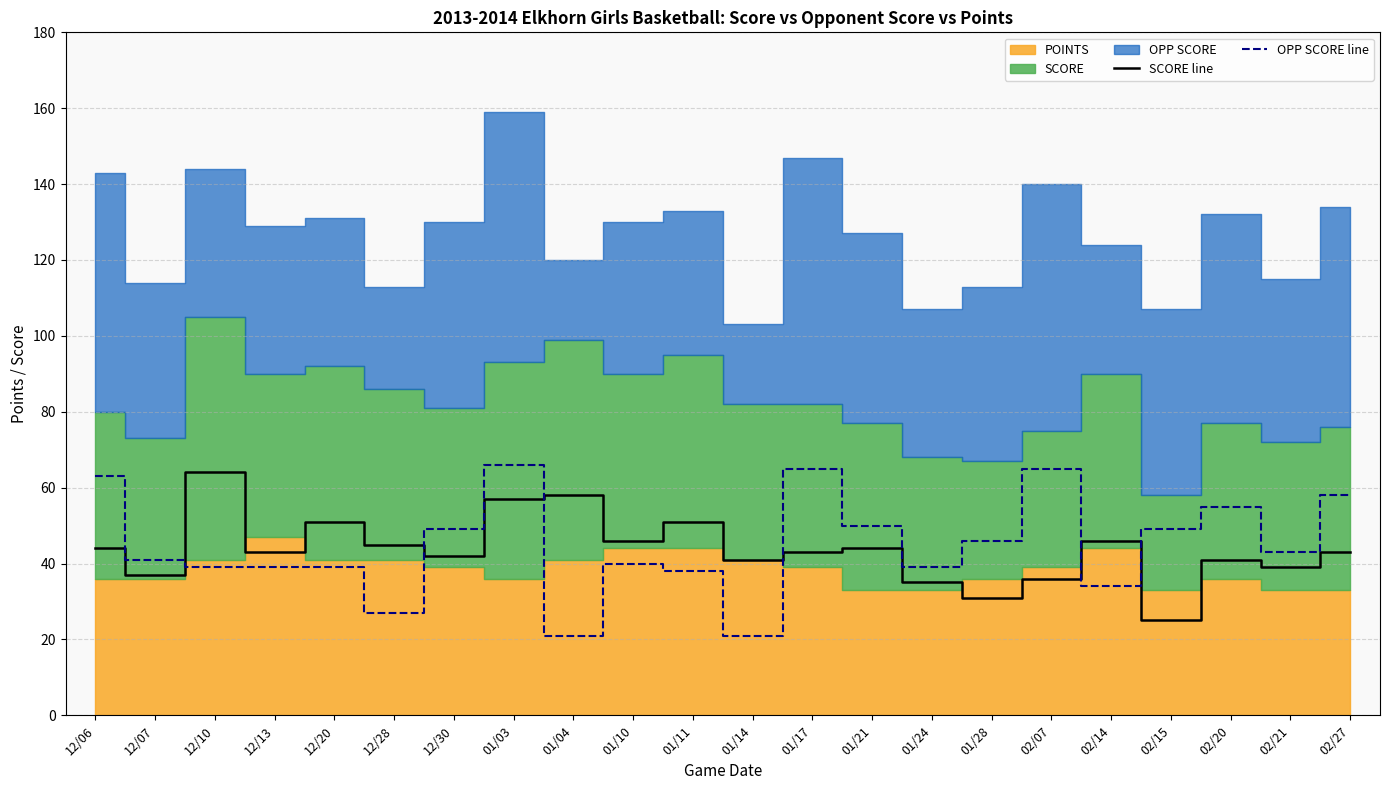

At which category is the sum across all series the highest?

01/03